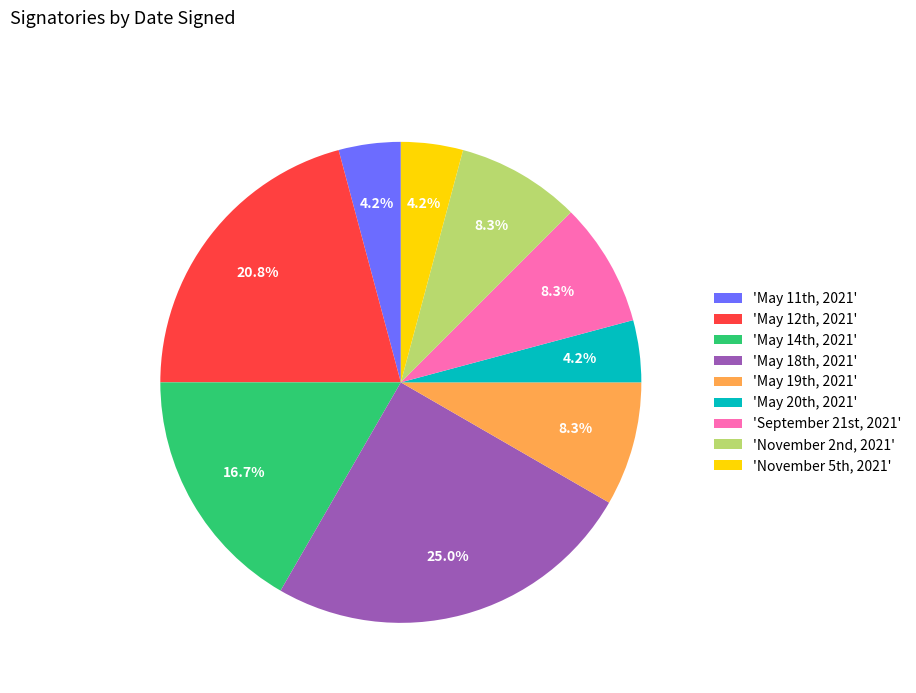

Is there a majority slice in this chart?

No